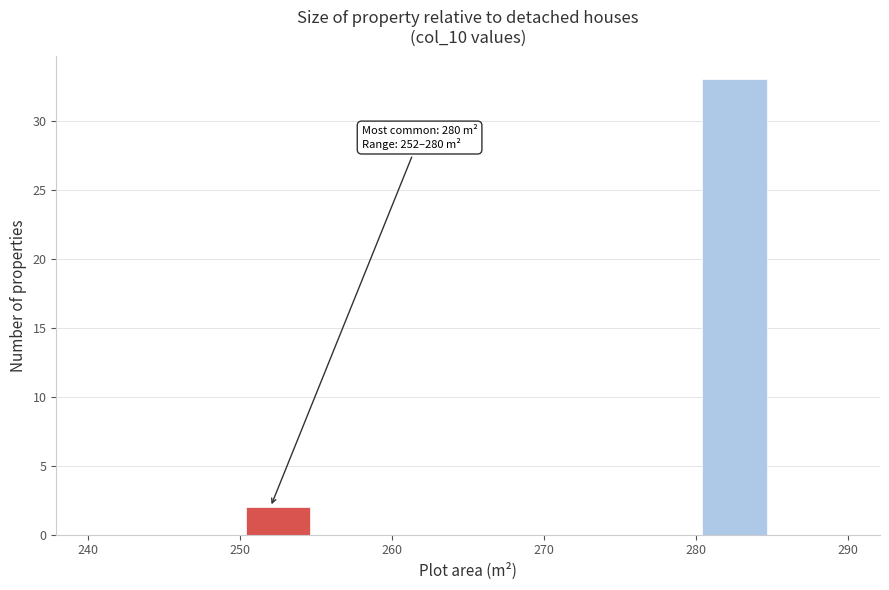

Which range on the x-axis has the tallest bar?

280 to 285